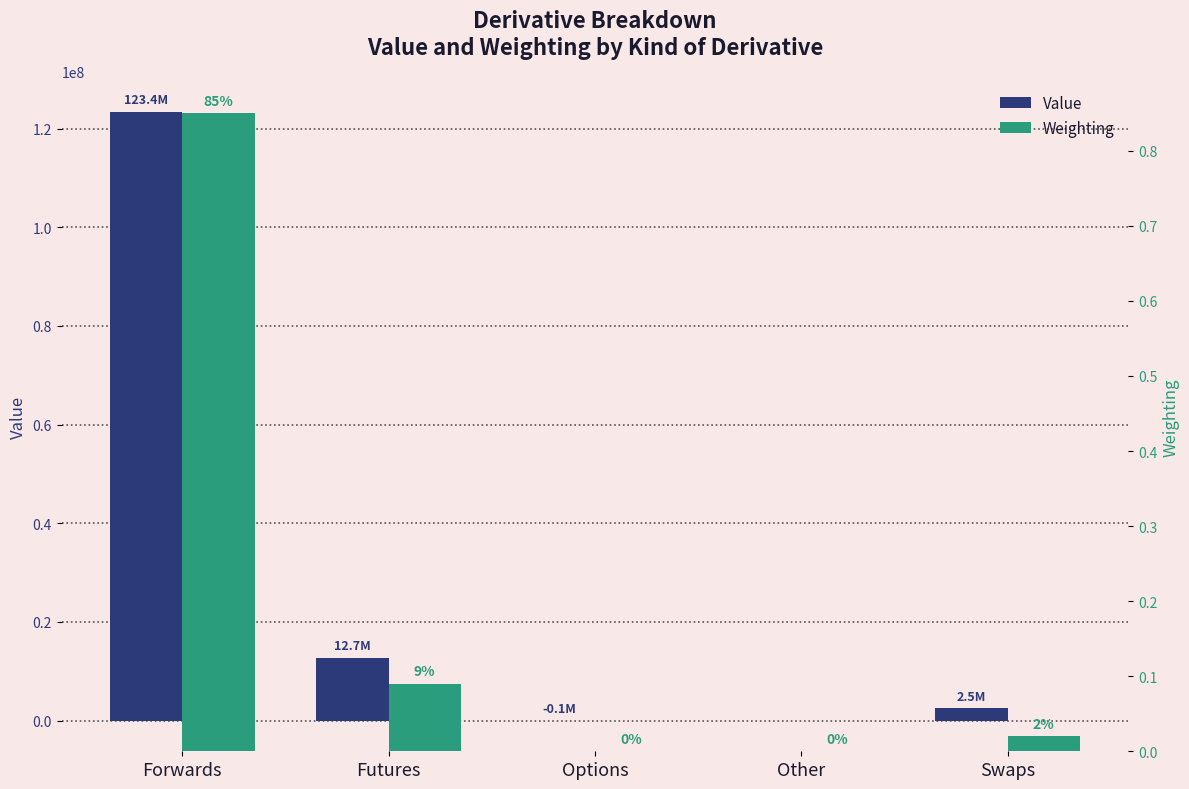

What are all the series names shown in the legend?

Value, Weighting